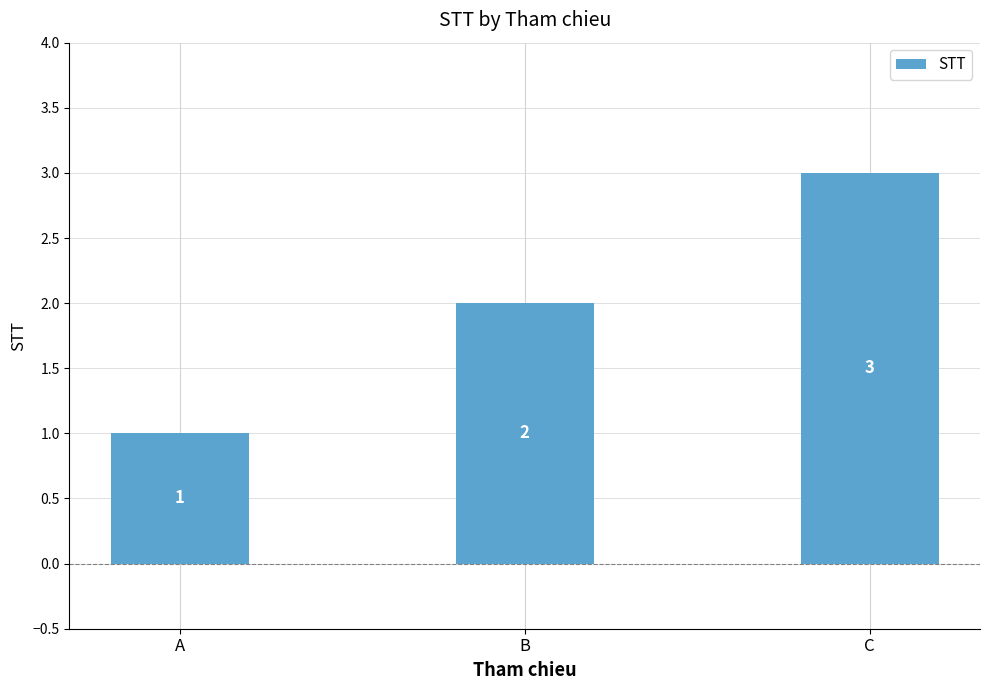

What is the change in value from A to B?

+1